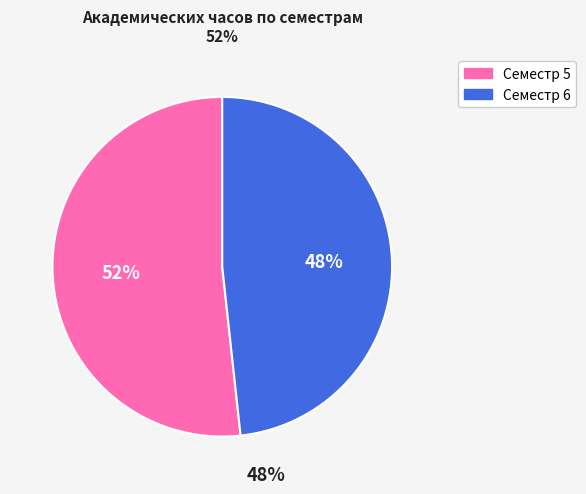

To the nearest percent, what is the combined percentage of Семестр 6 and Семестр 5?

100%